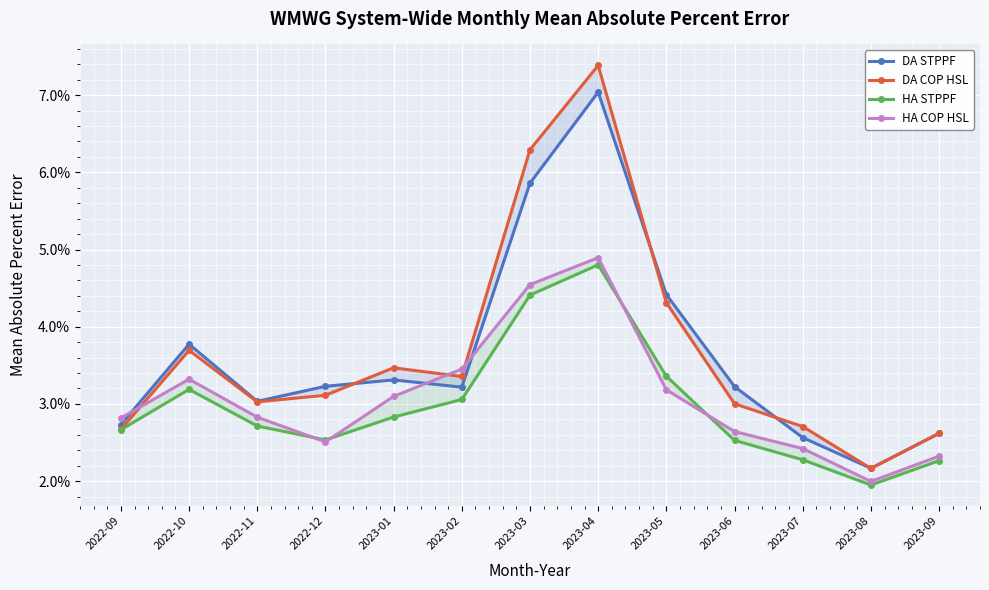

List the series in order of their peak value, lowest first.

HA STPPF, HA COP HSL, DA STPPF, DA COP HSL